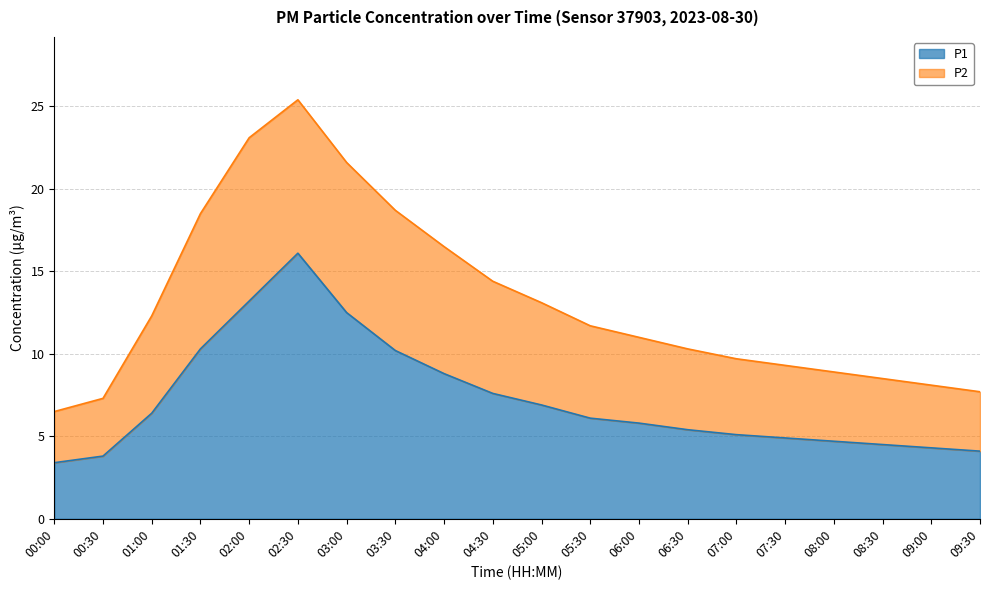

Reading left to right, transcribe all the data shown in this chart.

P1: 00:00=3.4	00:30=3.8	01:00=6.4	01:30=10.3	02:00=13.2	02:30=16.1	03:00=12.5	03:30=10.2	04:00=8.8	04:30=7.6	05:00=6.9	05:30=6.1	06:00=5.8	06:30=5.4	07:00=5.1	07:30=4.9	08:00=4.7	08:30=4.5	09:00=4.3	09:30=4.1
P2: 00:00=6.5	00:30=7.3	01:00=12.3	01:30=18.5	02:00=23.1	02:30=25.4	03:00=21.6	03:30=18.7	04:00=16.5	04:30=14.4	05:00=13.1	05:30=11.7	06:00=11.0	06:30=10.3	07:00=9.7	07:30=9.3	08:00=8.9	08:30=8.5	09:00=8.1	09:30=7.7